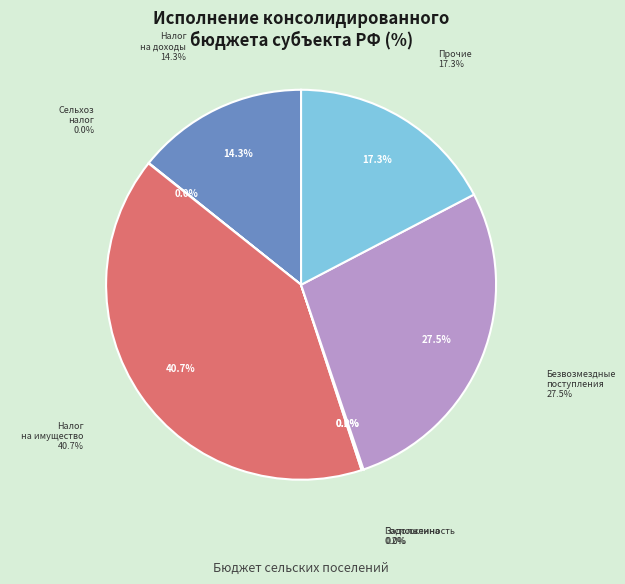

What percentage do БЕЗВОЗМЕЗДНЫЕ ПОСТУПЛЕНИЯ and ГОСУДАРСТВЕННАЯ ПОШЛИНА together represent?

27.6%